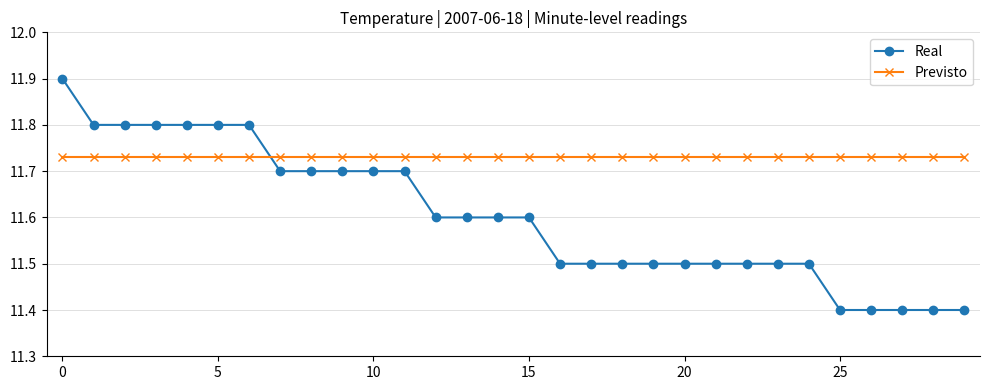

Which series has the widest spread of values?

Real